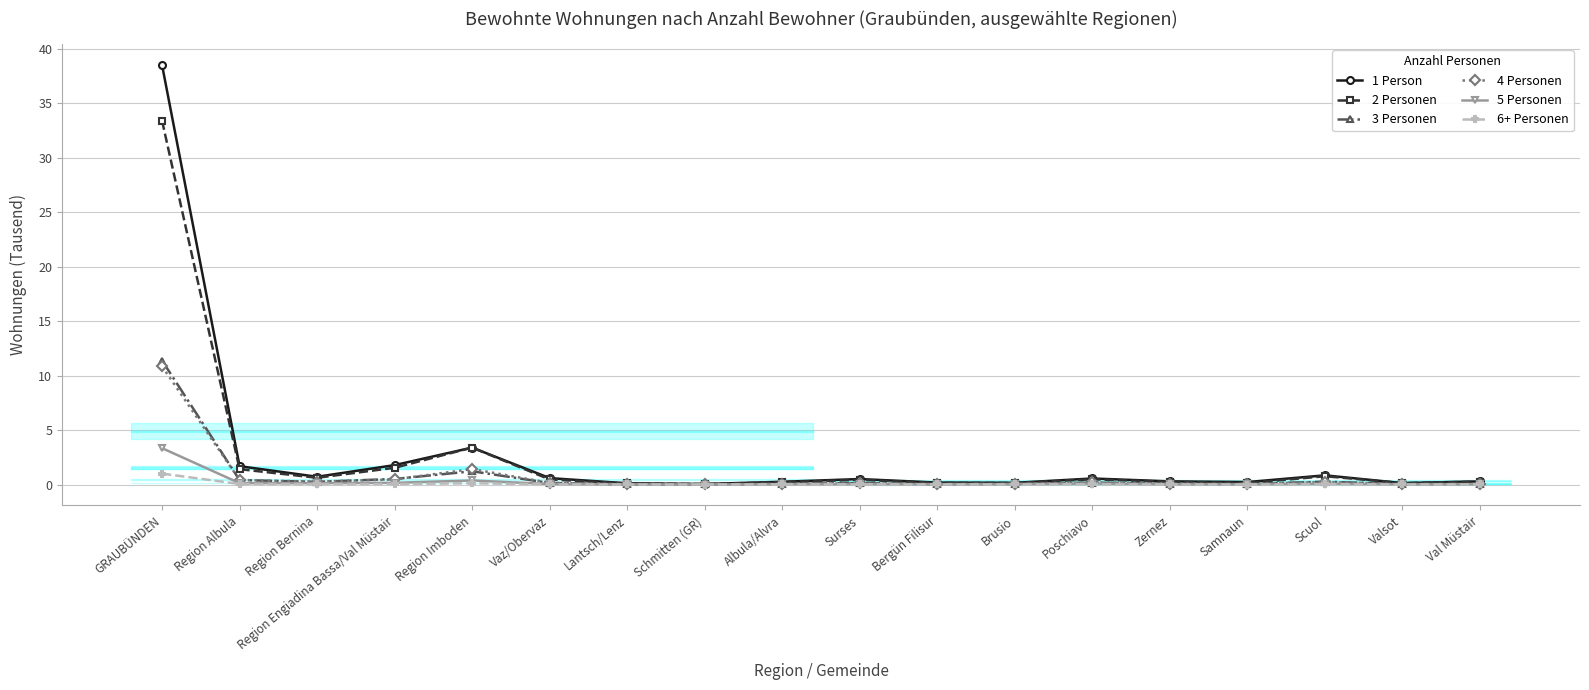

How many positive values does the 6+ Personen series have?

17